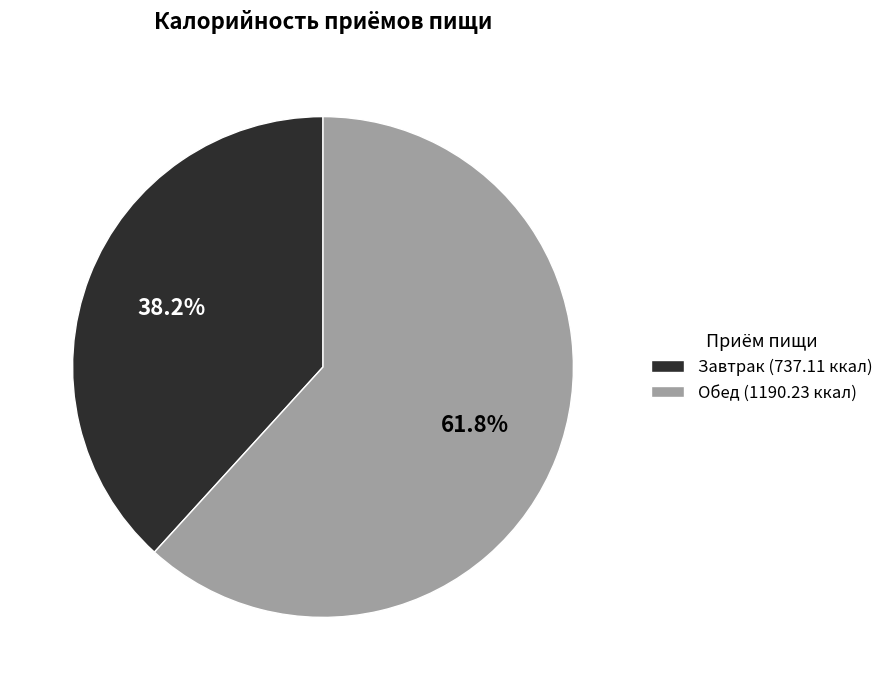

Between Обед (1190.23 ккал) and Завтрак (737.11 ккал), which is larger?

Обед (1190.23 ккал)